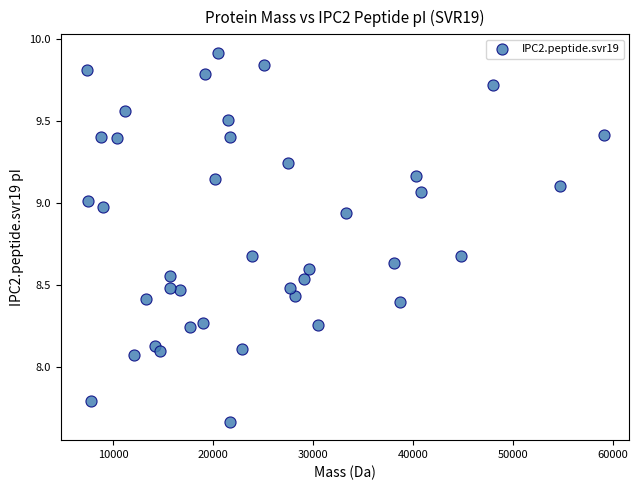

How many data points are displayed?

40